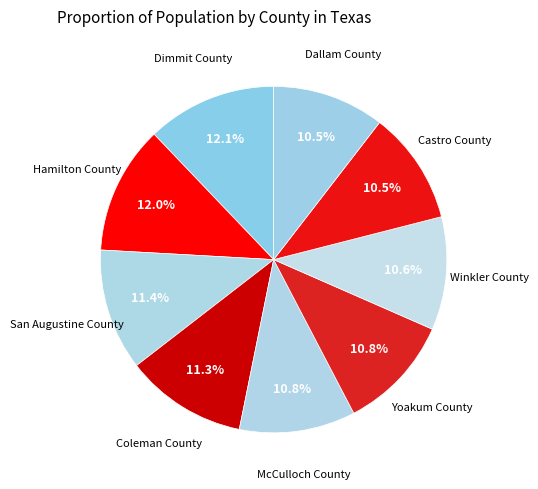

Is there any slice that represents more than half of the pie?

No